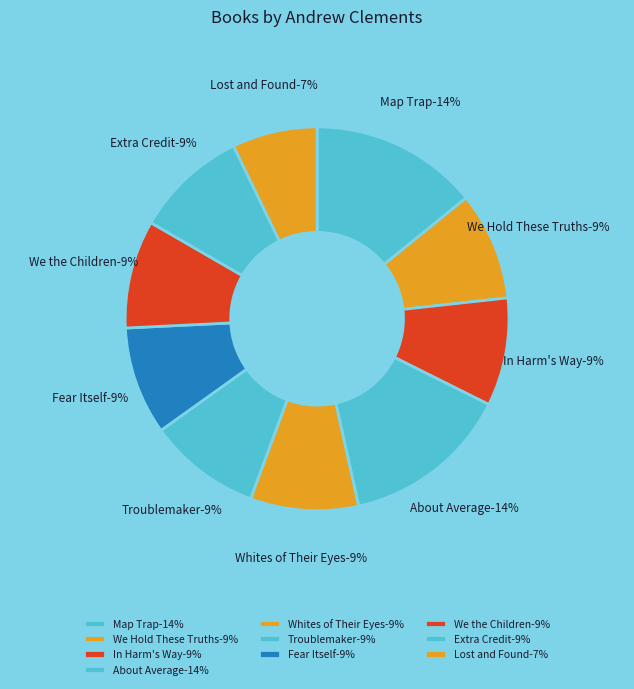

What percentage do Fear Itself and Map Trap together represent?

23.3%